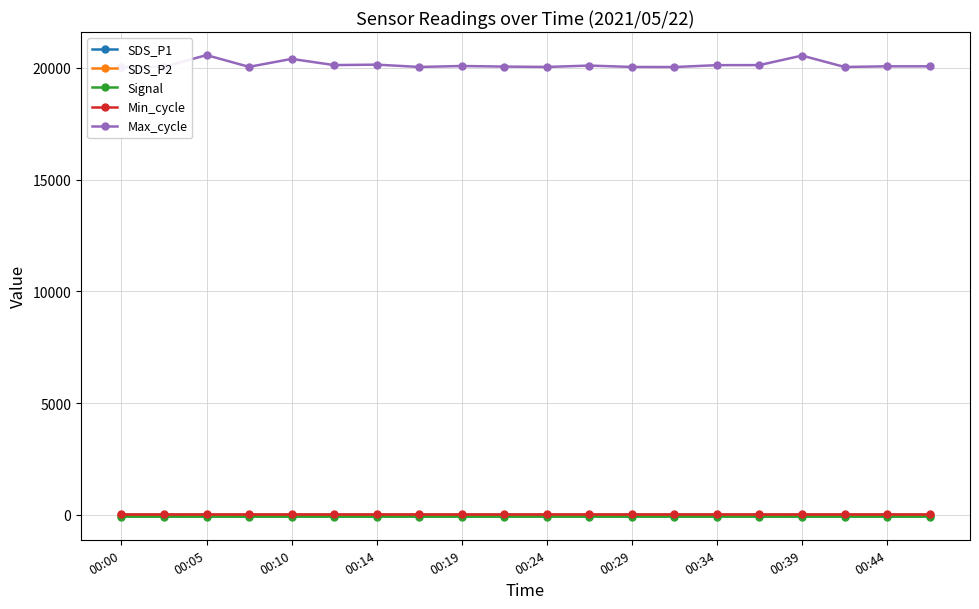

Which category has the lowest value in the Max_cycle series?

00:00